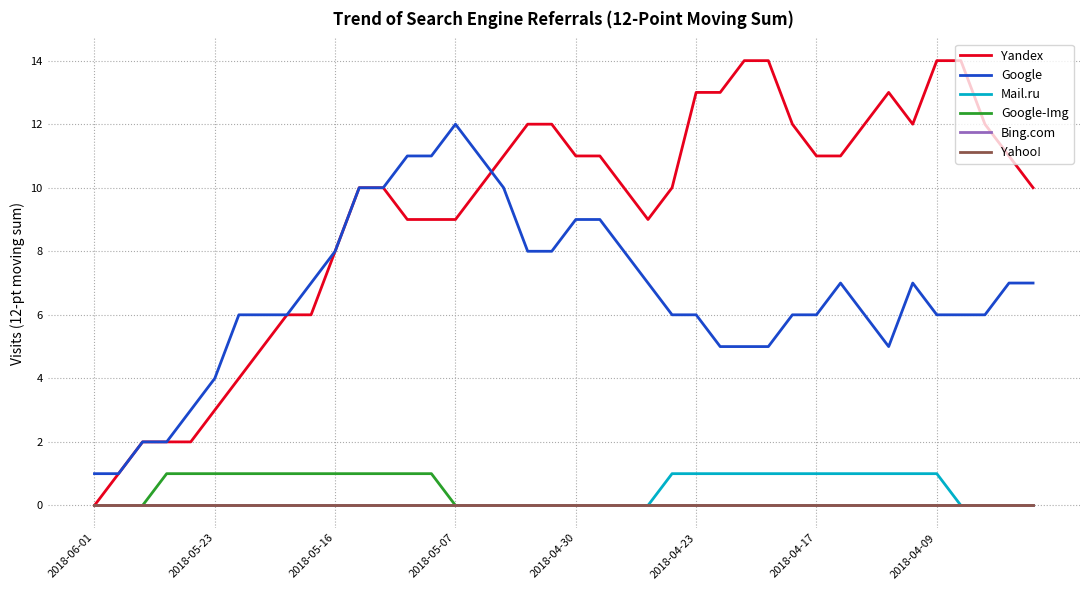

Does the chart display data point markers on the line(s)?

No